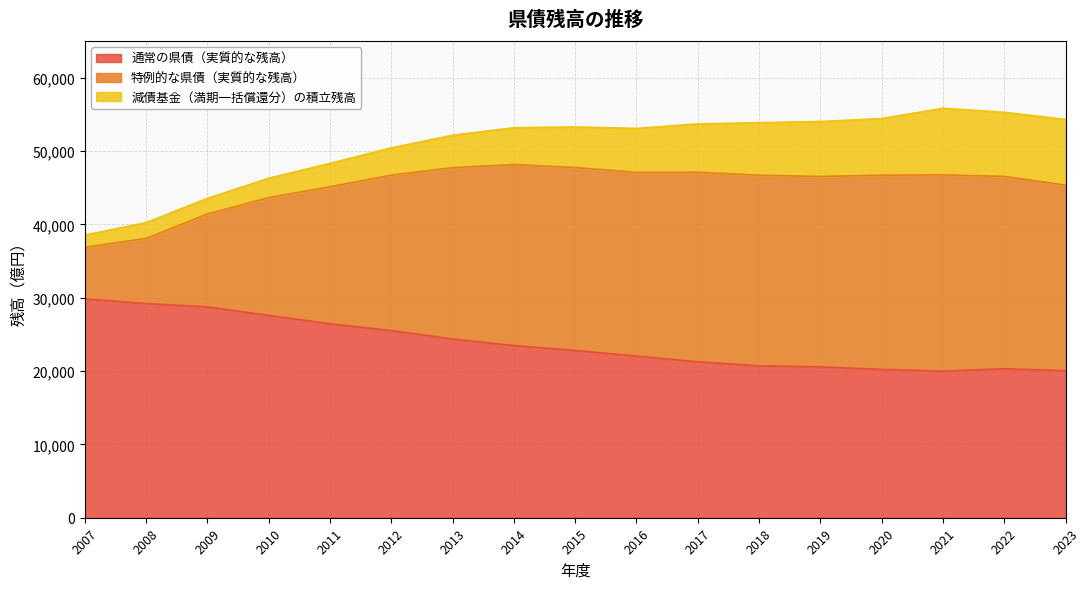

What is the spread (max minus min) of values at 2019?

33458